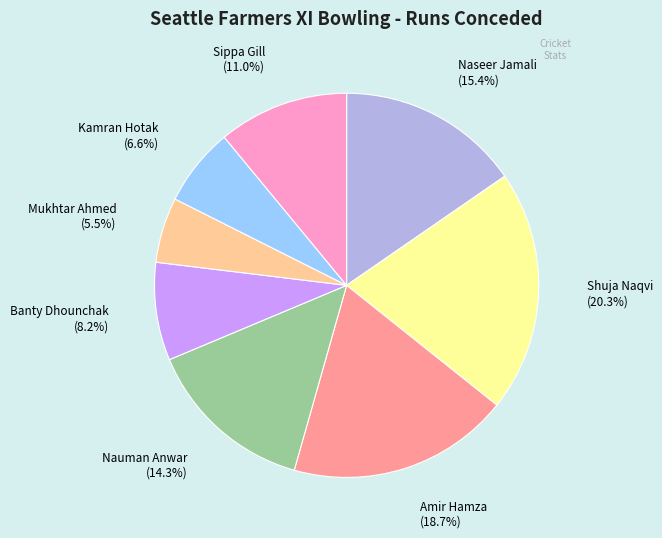

To the nearest percent, what percentage of the pie is Sippa Gill?

11%